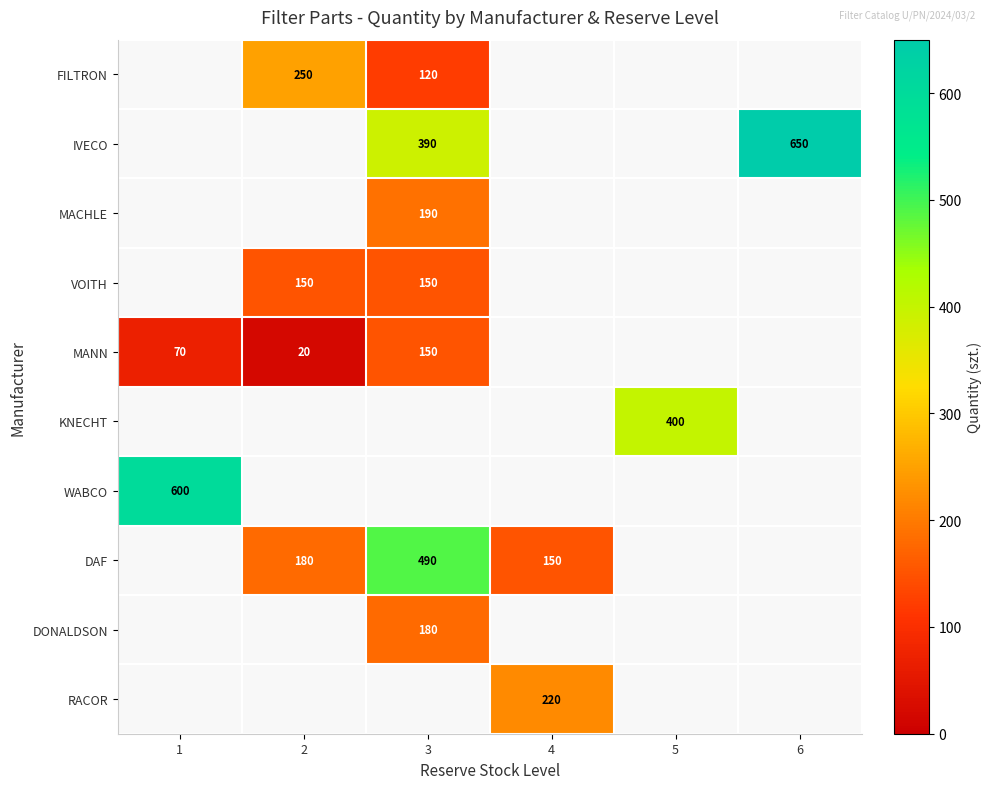

How many distinct data groups are displayed?

10